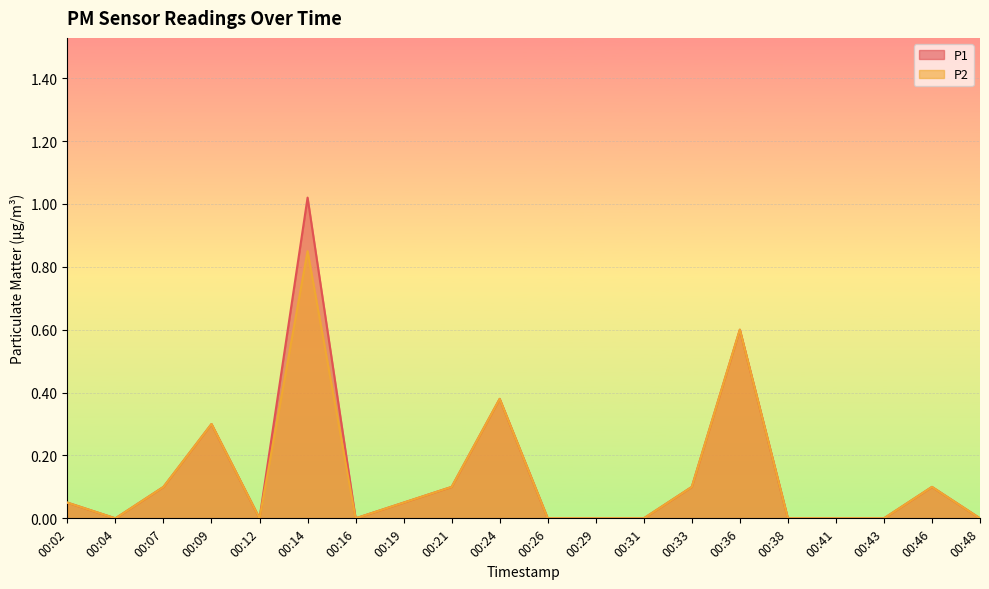

True or false: P1 and P2 intersect in this chart.

False